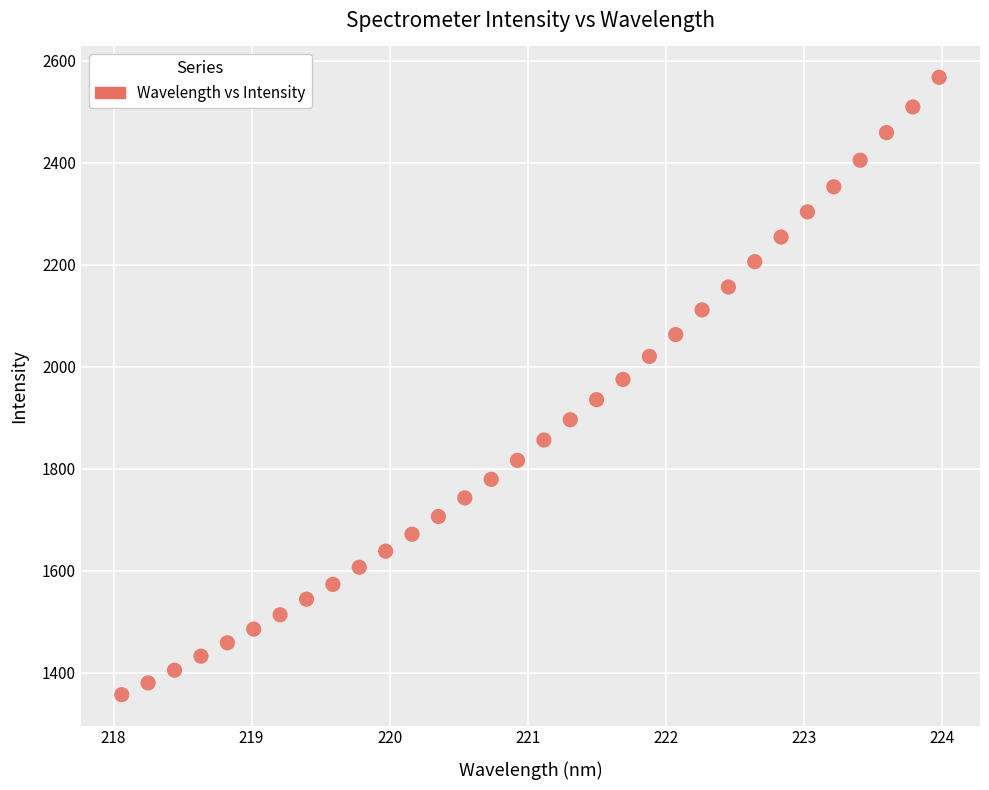

What is the range of X values (max minus min)?

5.9